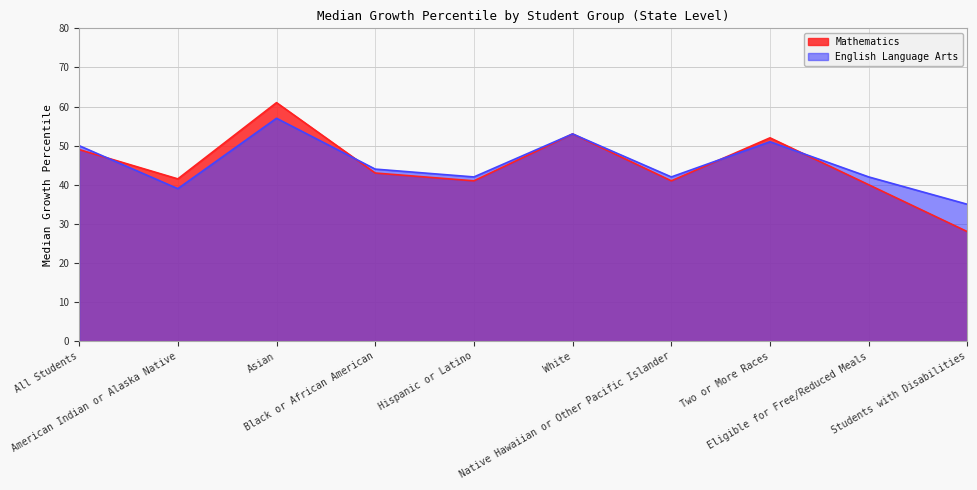

What is the label of the 2nd point from the left?

American Indian or Alaska Native